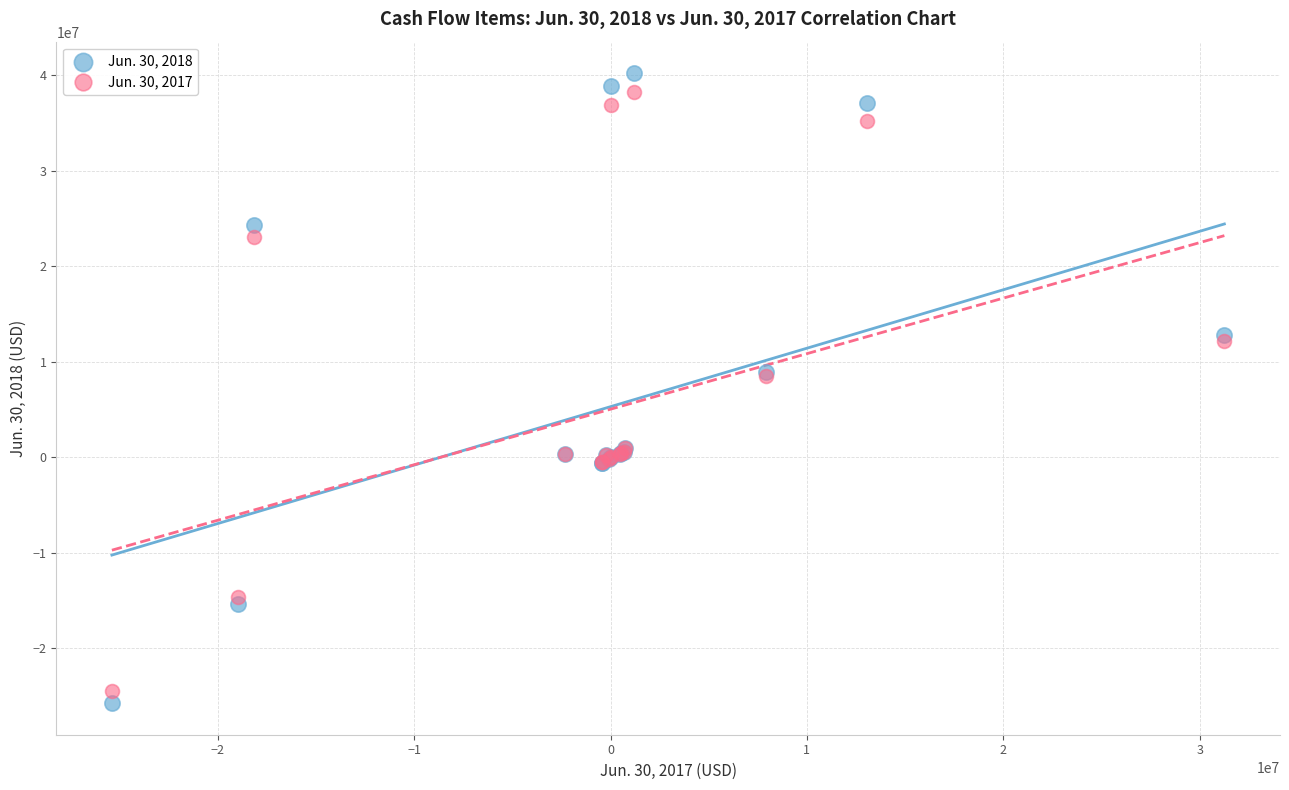

What are all the series names shown in the legend?

Jun. 30, 2018, Jun. 30, 2017